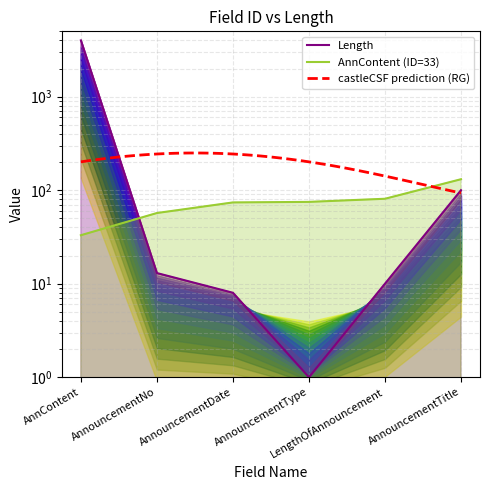

What is the difference between the maximum and minimum values in the AnnContent (ID=33) series?

98